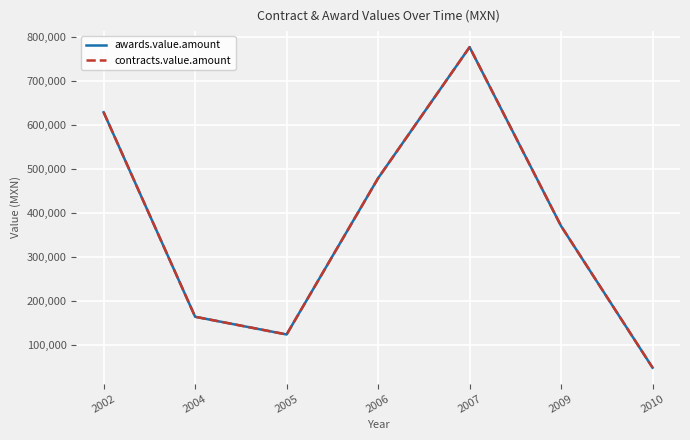

How many lines are shown in the chart?

2